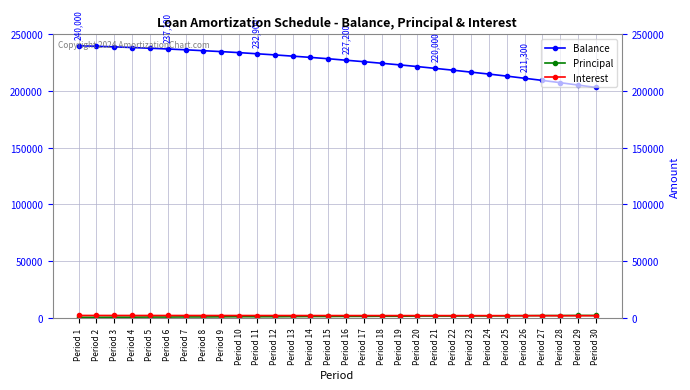

The value of Balance at Period 2 is 166372. True or false?

False